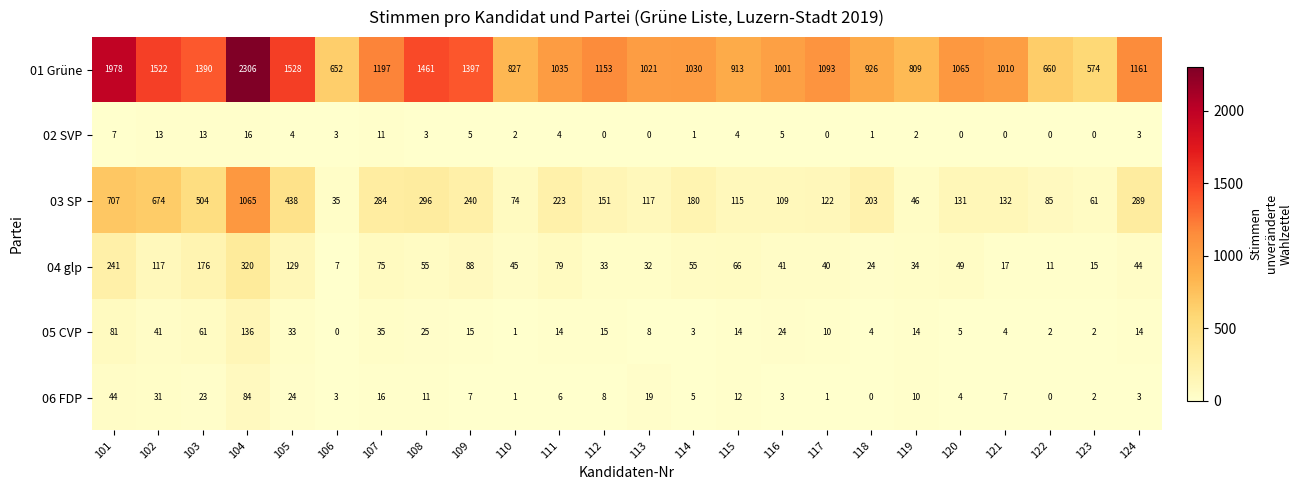

Rank the series by their maximum value, from lowest to highest.

02 SVP, 06 FDP, 05 CVP, 04 glp, 03 SP, 01 Grüne